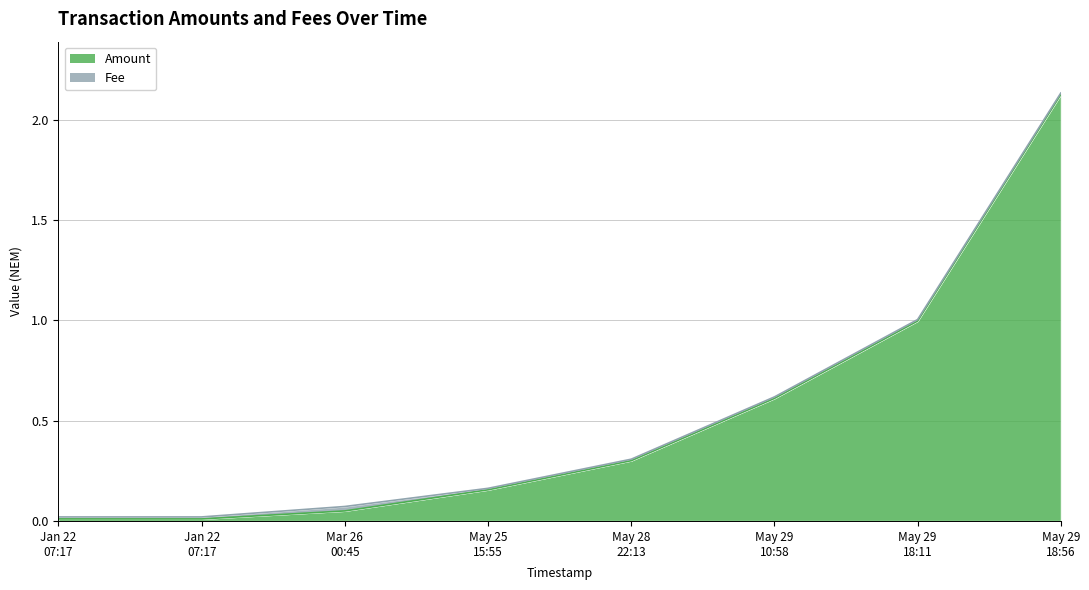

The chart shows a value of 0.6 at May 29 10:58. True or false?

True